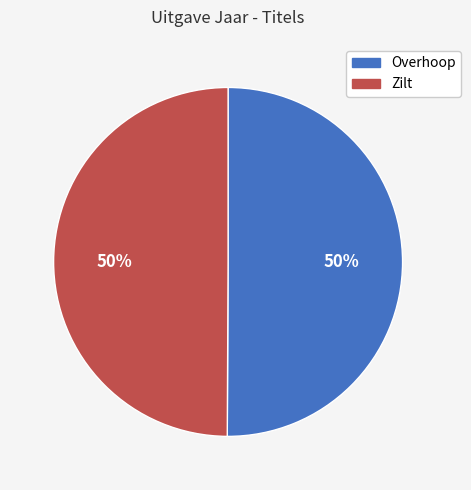

The Overhoop slice represents 43% of the pie. True or false?

False